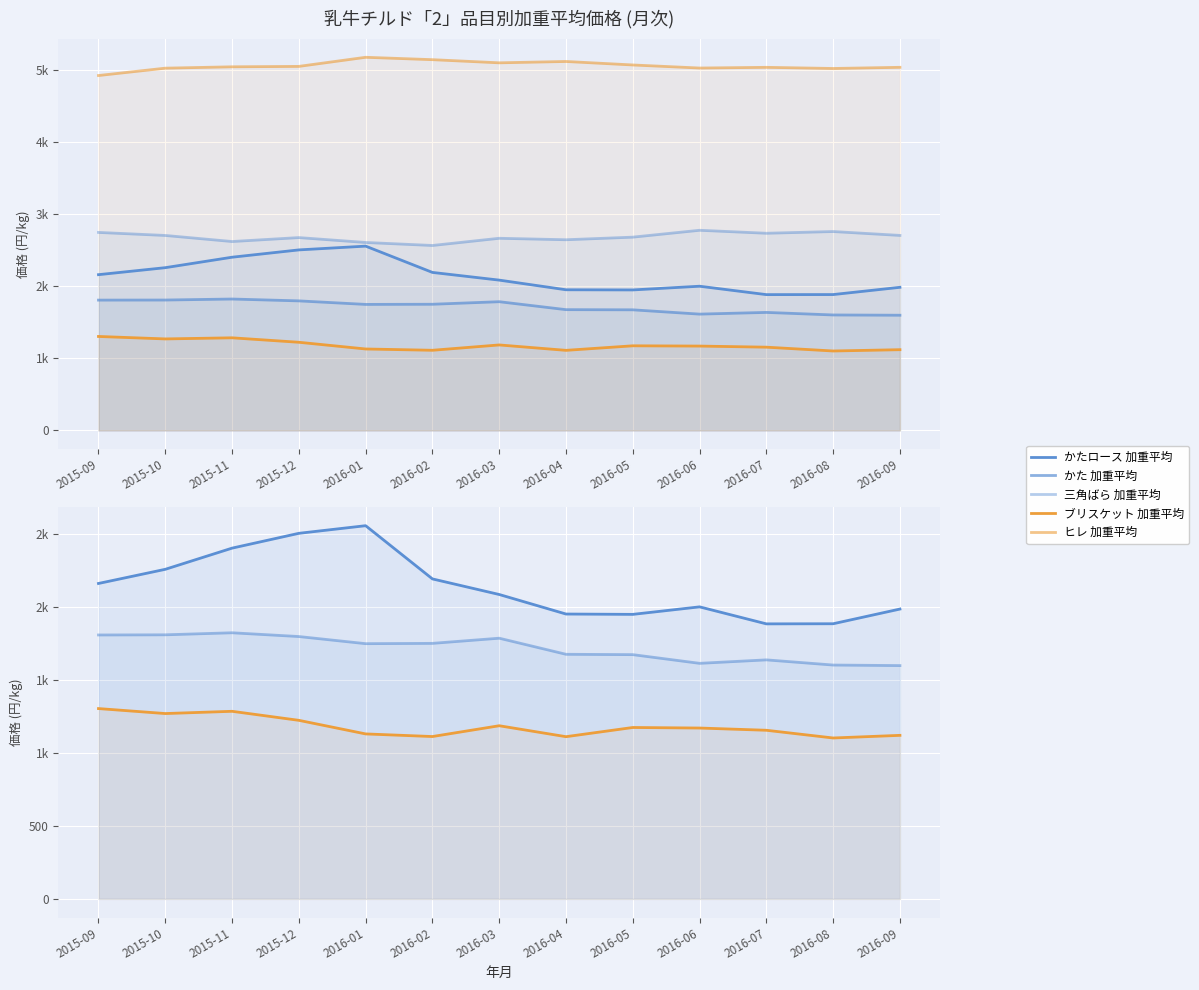

Does the chart display data point markers on the line(s)?

No